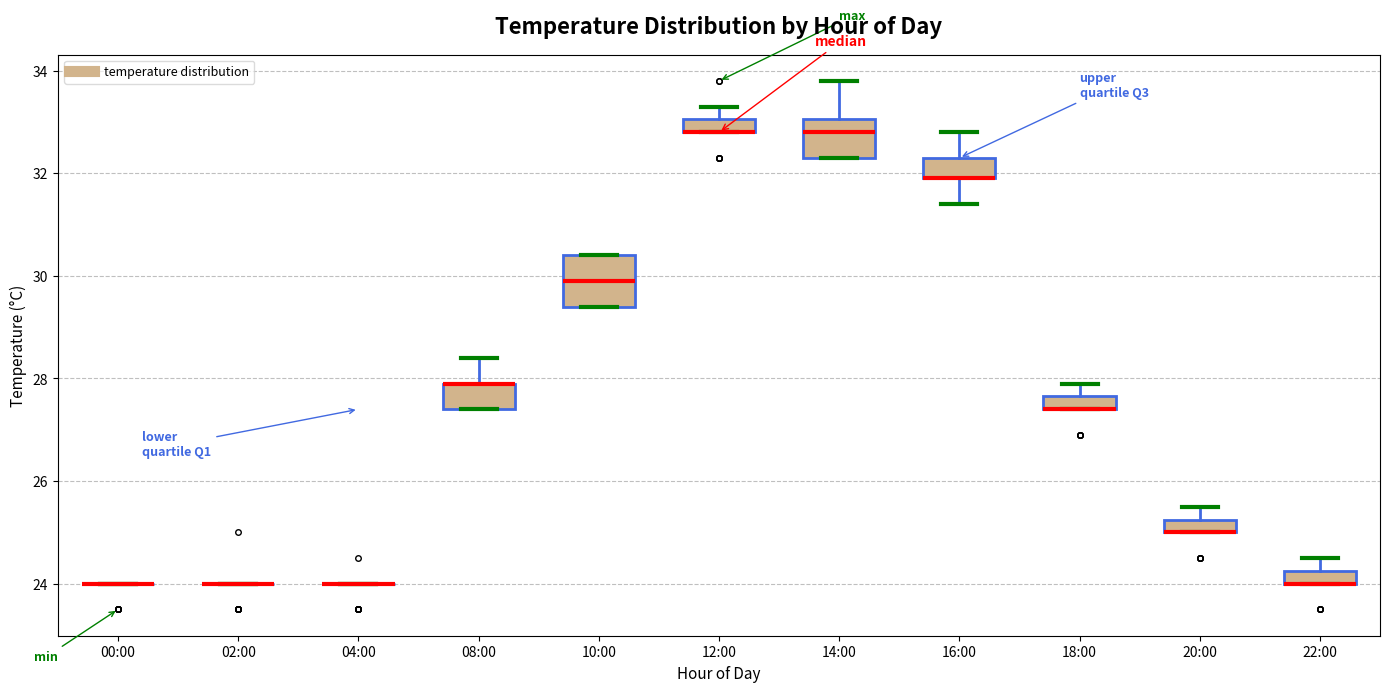

Where does the upper whisker of the box for 18:00 end on the y-axis? The values are not printed on the chart, so give them approximately, as read against the axis.

28.0